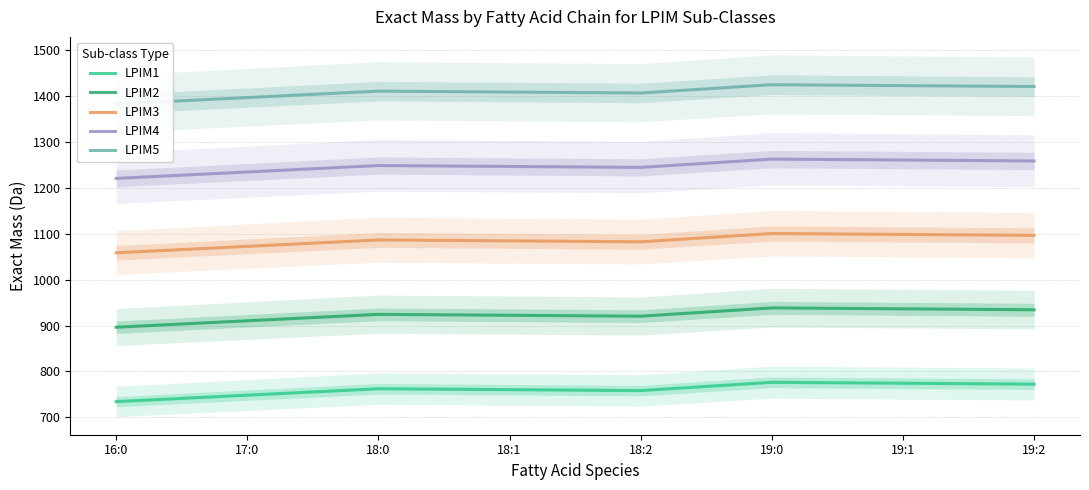

What value does the LPIM3 series have at 18:1?

1084.5